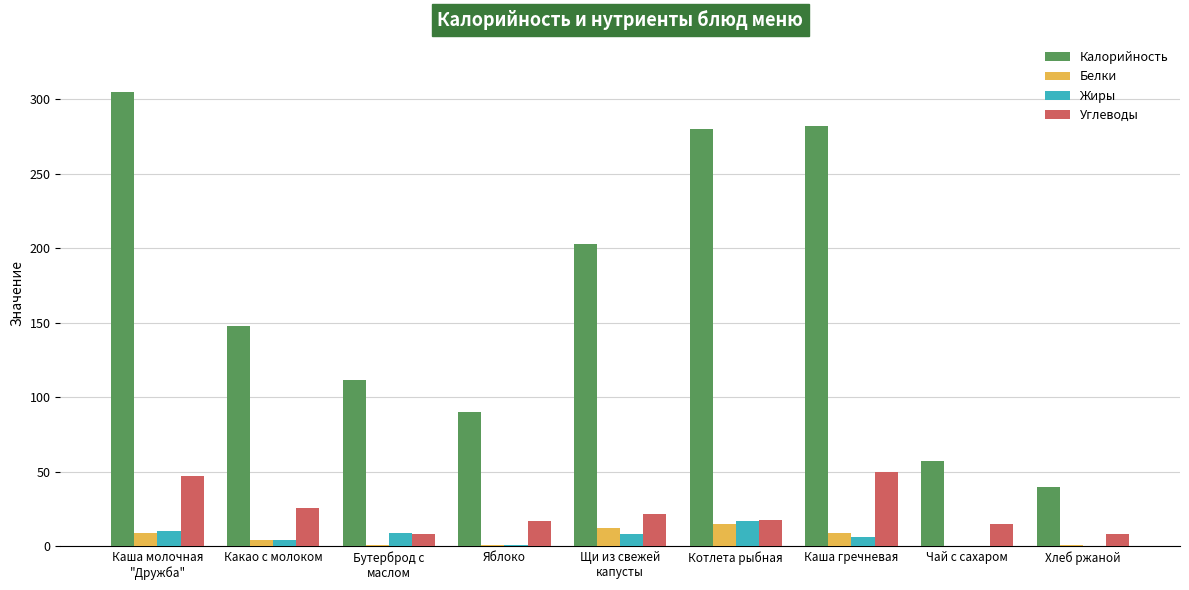

What is the sum of all Белки values?

52